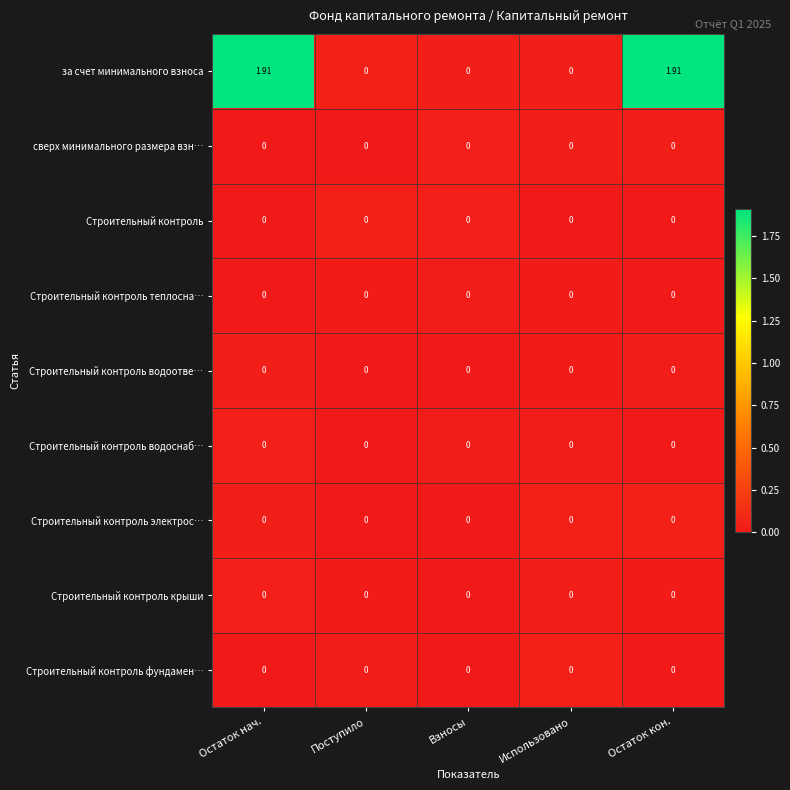

Which series has the widest spread of values?

за счет минимального взноса